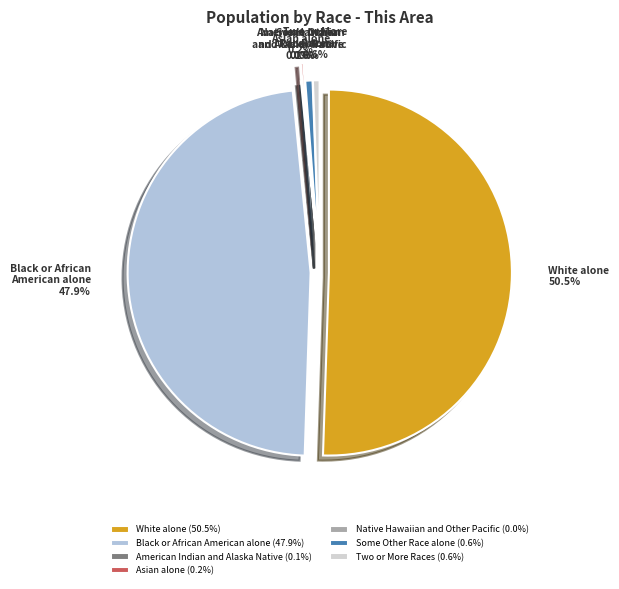

Which category accounts for the majority?

White alone